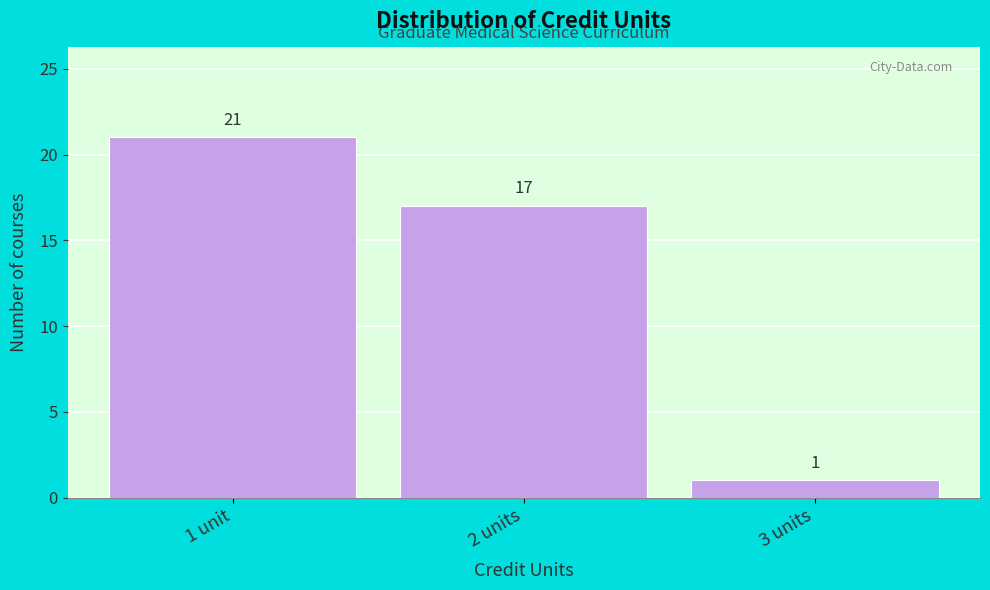

Reading right to left, what are all the values shown in this chart?

3 units=1	2 units=17	1 unit=21